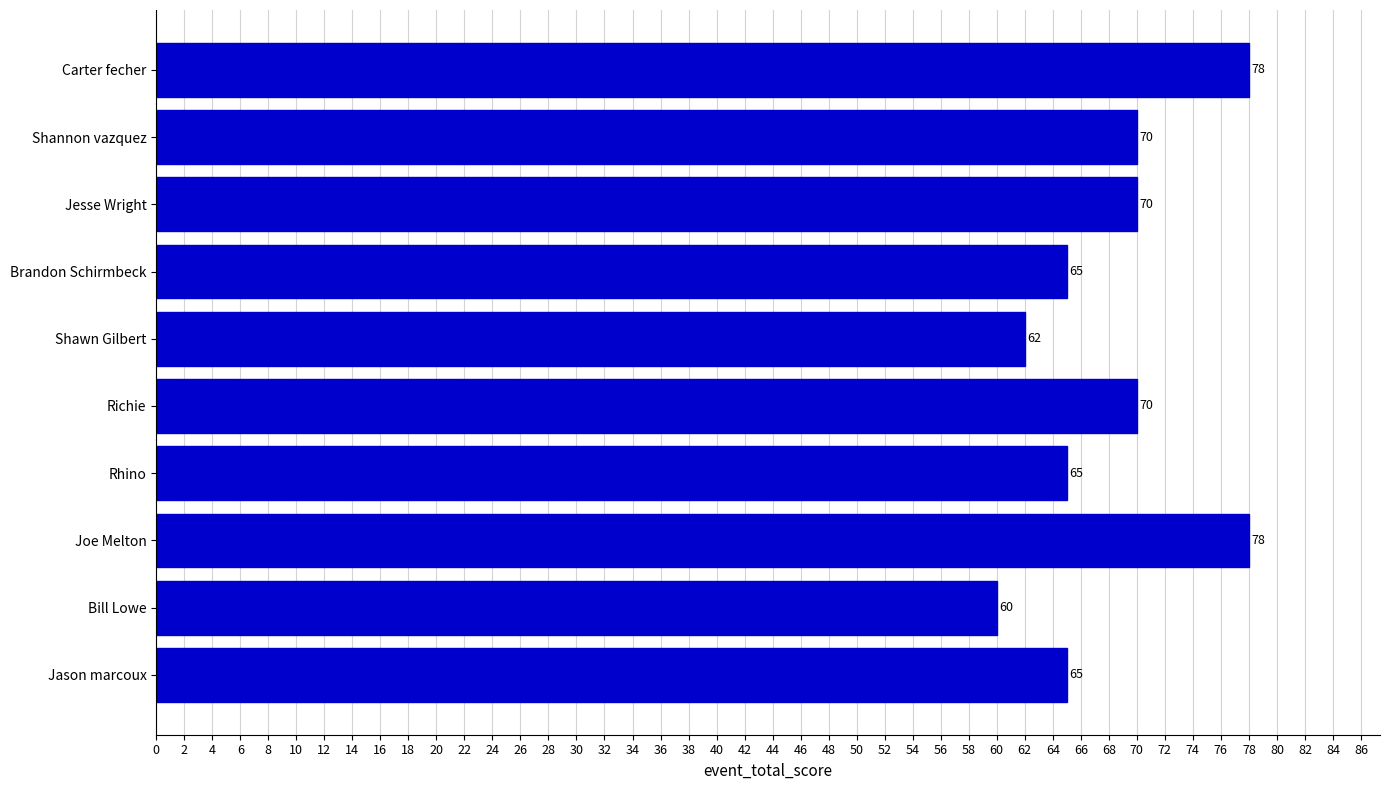

What value does the data have at Richie, to the nearest 5?

70